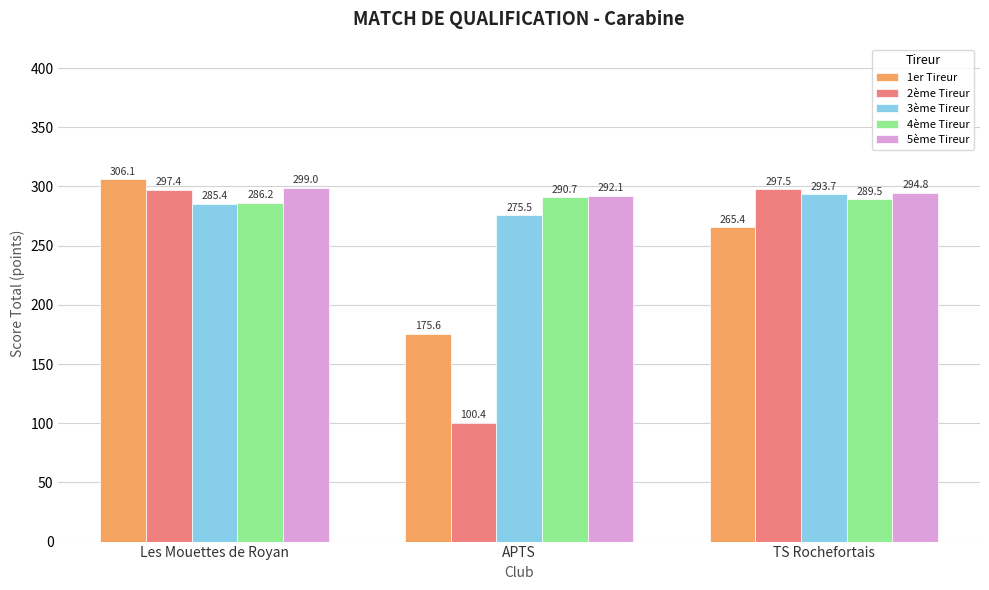

Which series has the largest total across all categories?

5ème Tireur